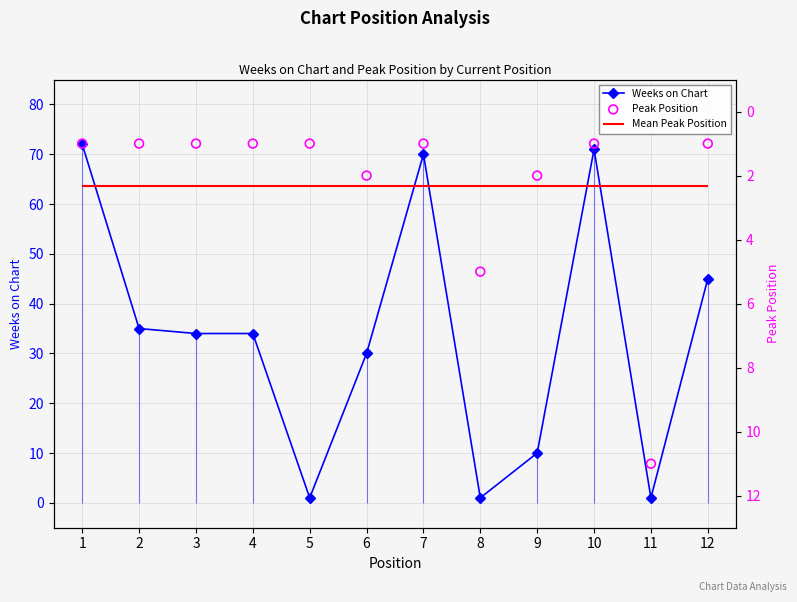

What is the value of the Weeks on Chart point at the 2nd from the left?

35